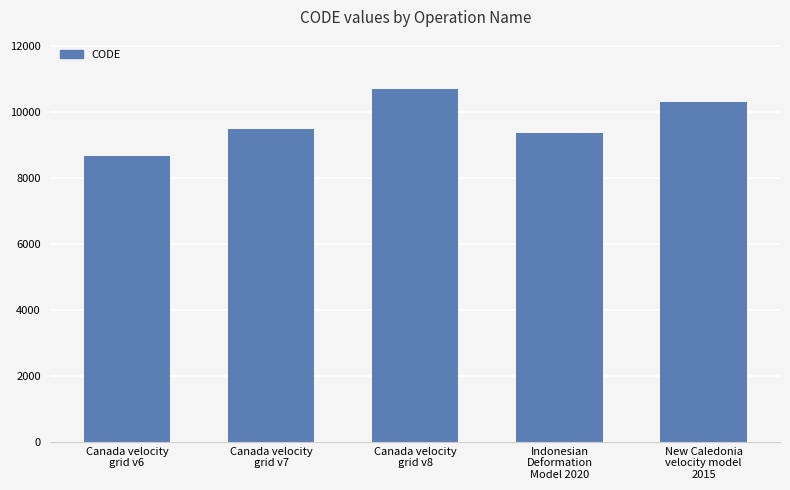

Is it true that the value at Canada velocity
grid v8 is 10707?

True